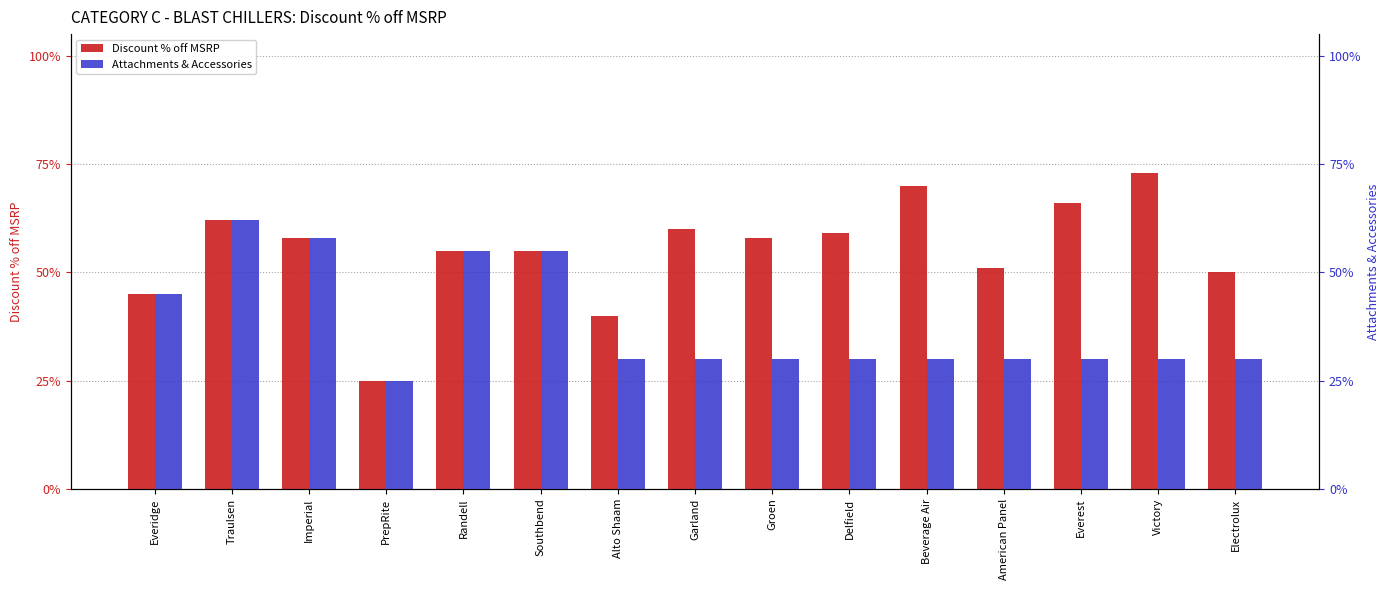

Reading right to left, extract all data points from this chart.

Discount % off MSRP: Electrolux=0.5	Victory=0.7	Everest=0.7	American Panel=0.5	Beverage Air=0.7	Delfield=0.6	Groen=0.6	Garland=0.6	Alto Shaam=0.4	Southbend=0.6	Randell=0.6	PrepRite=0.2	Imperial=0.6	Traulsen=0.6	Everidge=0.5
Attachments & Accessories: Electrolux=0.3	Victory=0.3	Everest=0.3	American Panel=0.3	Beverage Air=0.3	Delfield=0.3	Groen=0.3	Garland=0.3	Alto Shaam=0.3	Southbend=0.6	Randell=0.6	PrepRite=0.2	Imperial=0.6	Traulsen=0.6	Everidge=0.5